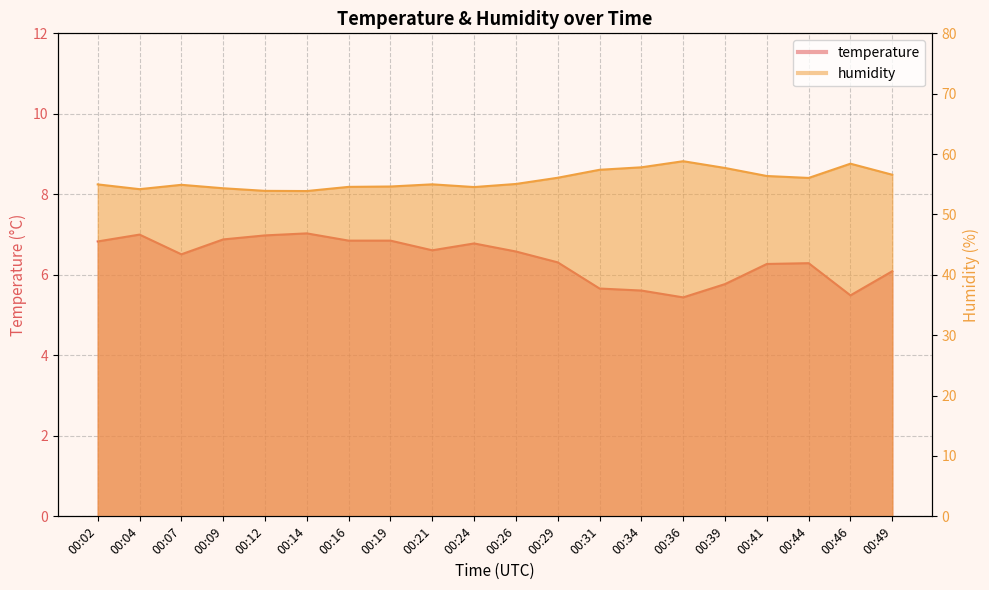

What is the value of the temperature point at the 7th from the left?

6.8